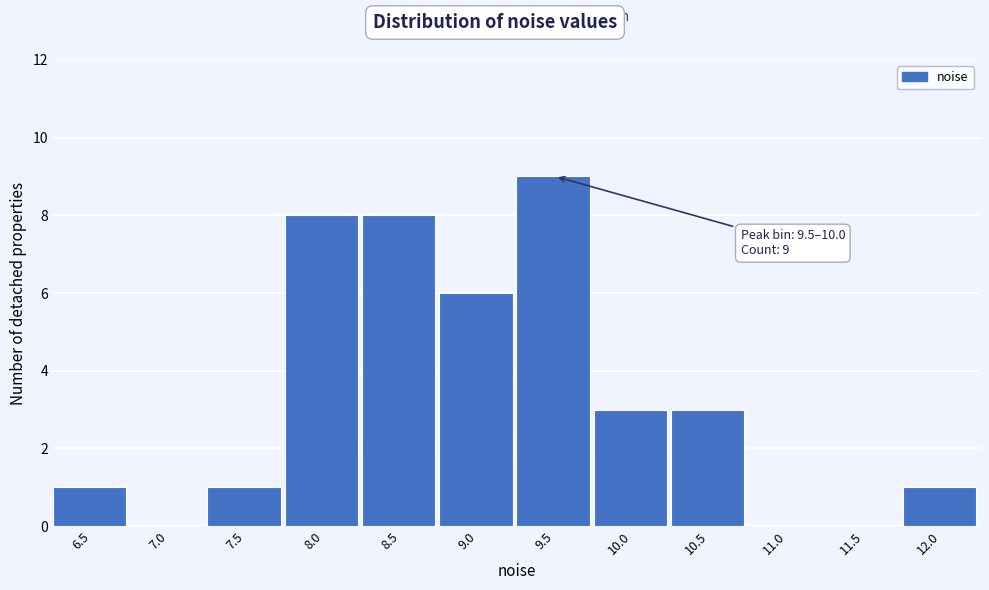

Reading left to right, list all the values displayed in this chart.

6.5=1	7.0=0	7.5=1	8.0=8	8.5=8	9.0=6	9.5=9	10.0=3	10.5=3	11.0=0	11.5=0	12.0=1